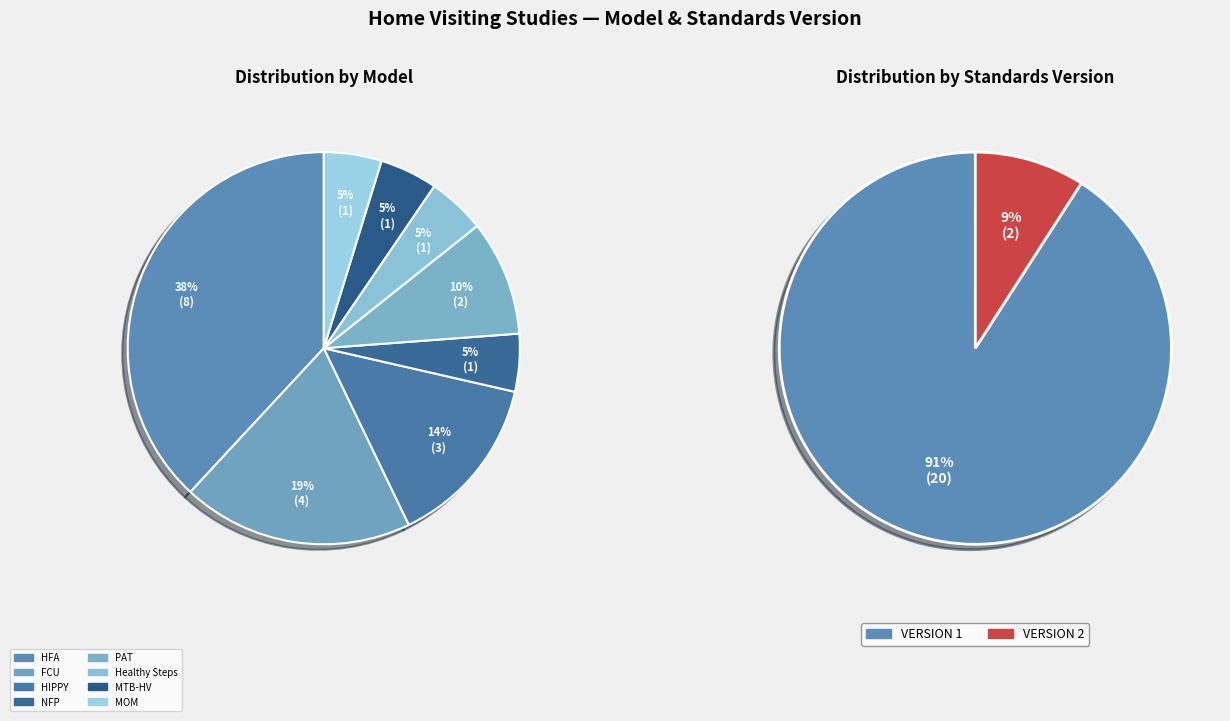

To the nearest percent, what percentage of the pie is Healthy Families America (HFA)®?

38%